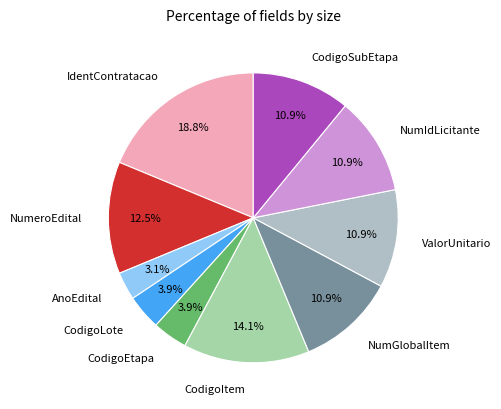

Which has a higher value, IdentContratacao or CodigoItem?

IdentContratacao